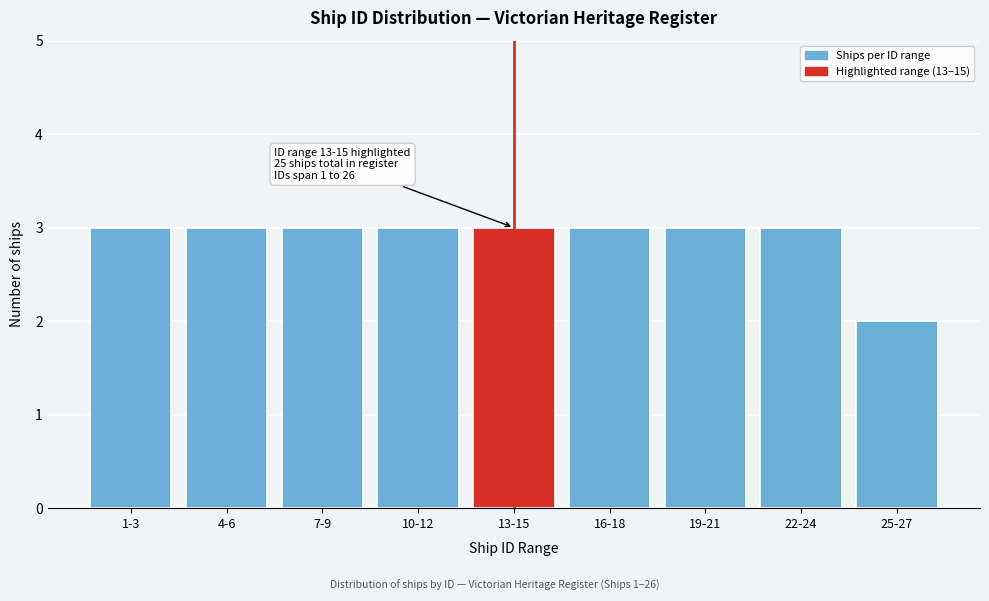

Reading left to right, list all the values displayed in this chart.

3	3	3	3	3	3	3	3	2